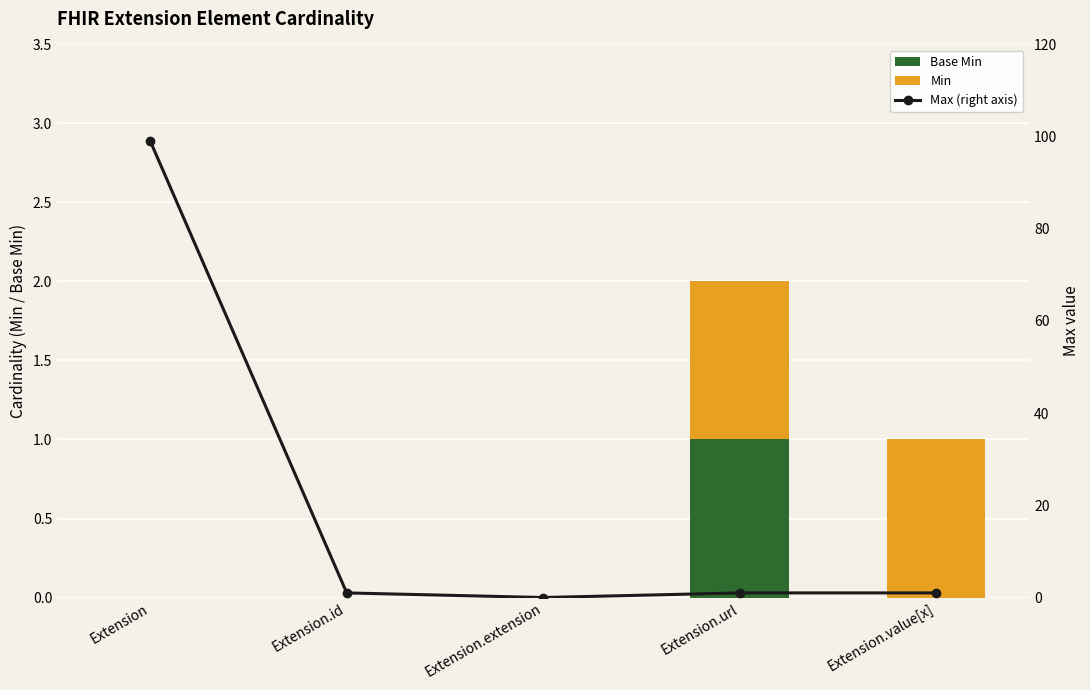

List the series in order of their peak value, lowest first.

Base Min, Min, Max (right axis)